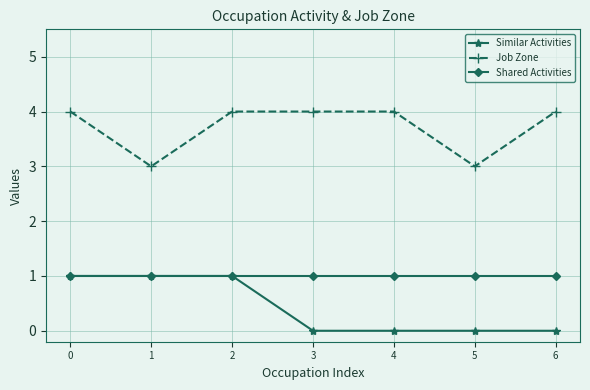

Reading left to right, list all the values displayed in this chart.

Similar Activities: 0=1	1=1	2=1	3=0	4=0	5=0	6=0
Job Zone: 0=4	1=3	2=4	3=4	4=4	5=3	6=4
Shared Activities: 0=1	1=1	2=1	3=1	4=1	5=1	6=1